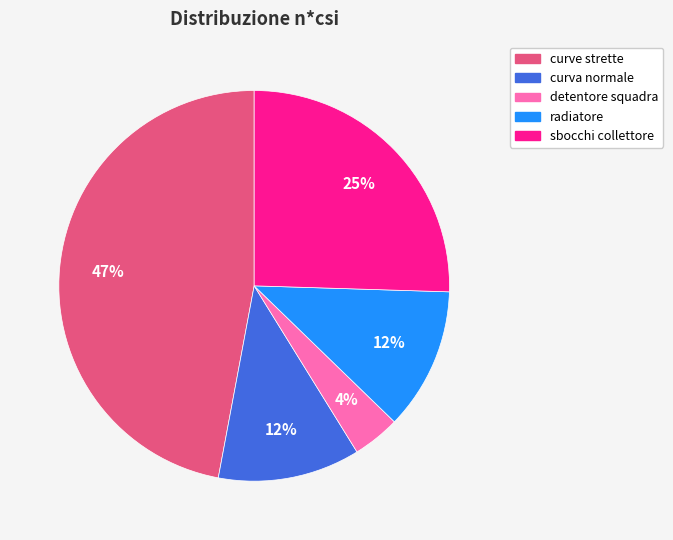

What is the smallest slice in the pie chart?

detentore squadra